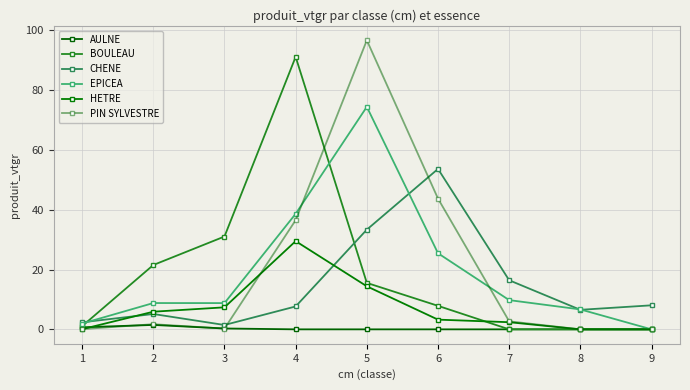

True or false: EPICEA and HETRE cross at least once.

False